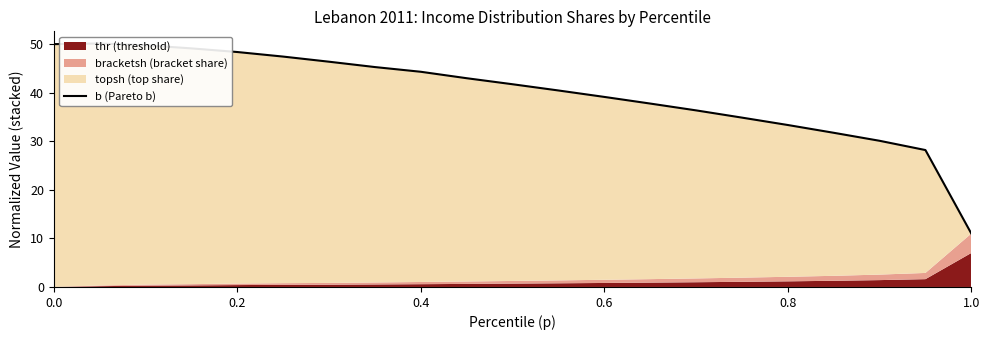

What is the difference between the maximum and minimum values?

39.1